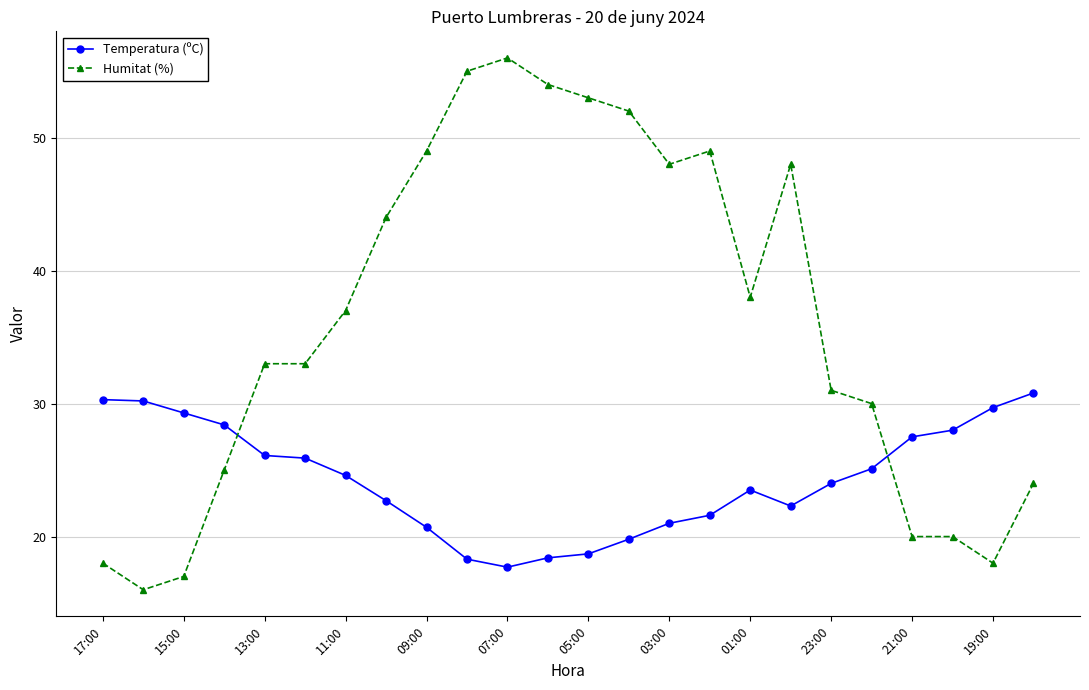

What is the greatest value displayed?

56.0